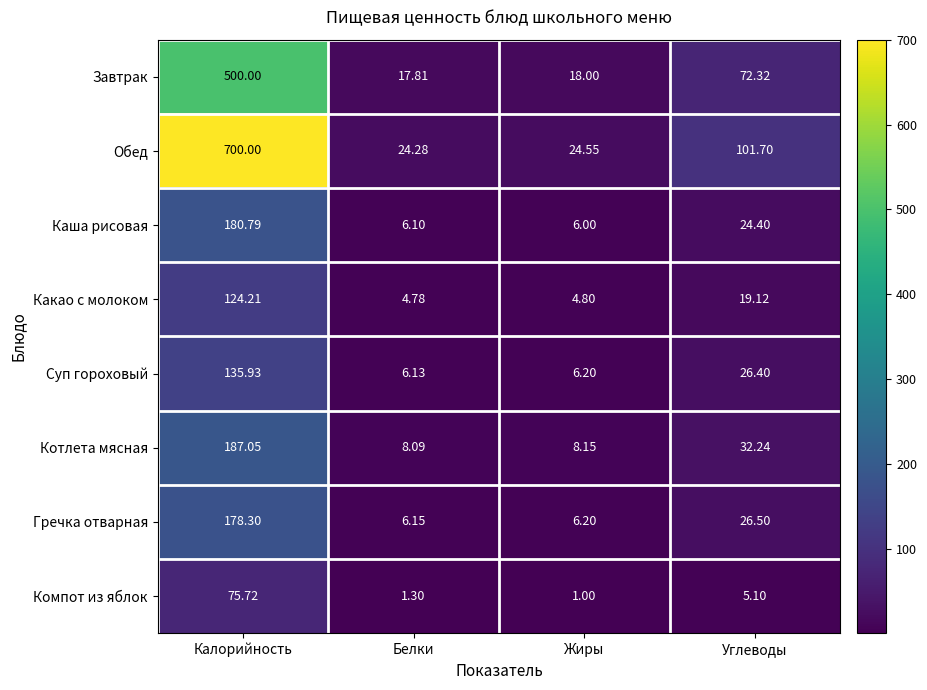

List the series in order of their peak value, highest first.

Обед, Завтрак, Котлета мясная, Каша рисовая, Гречка отварная, Суп гороховый, Какао с молоком, Компот из яблок